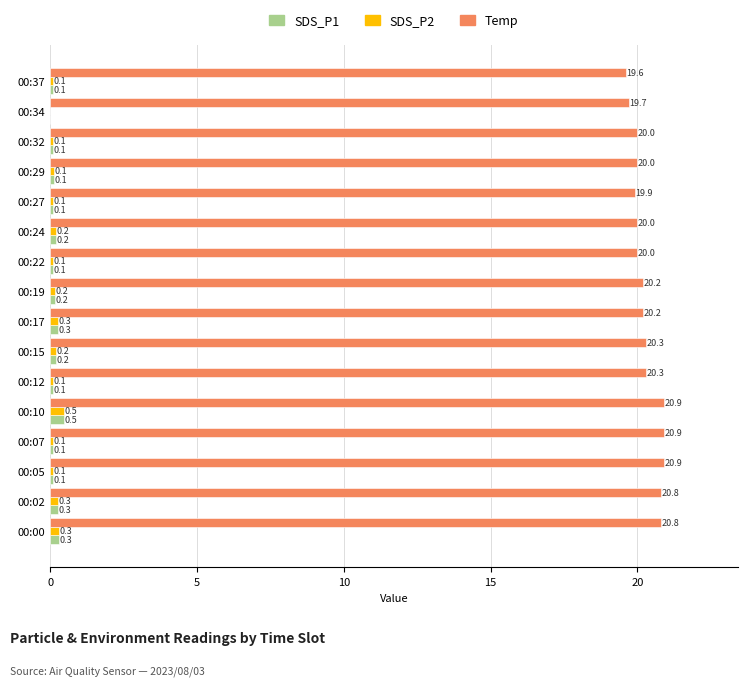

What are all the series names shown in the legend?

SDS_P1, SDS_P2, Temp